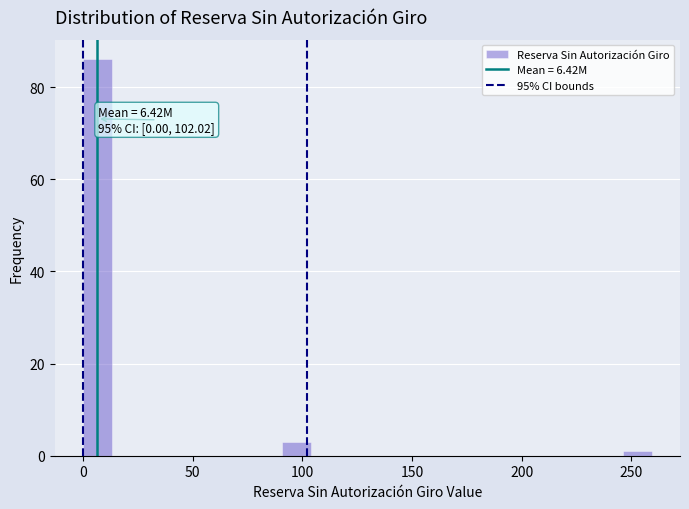

Read against the x-axis, roughly where is the centre of the tallest bar?

5